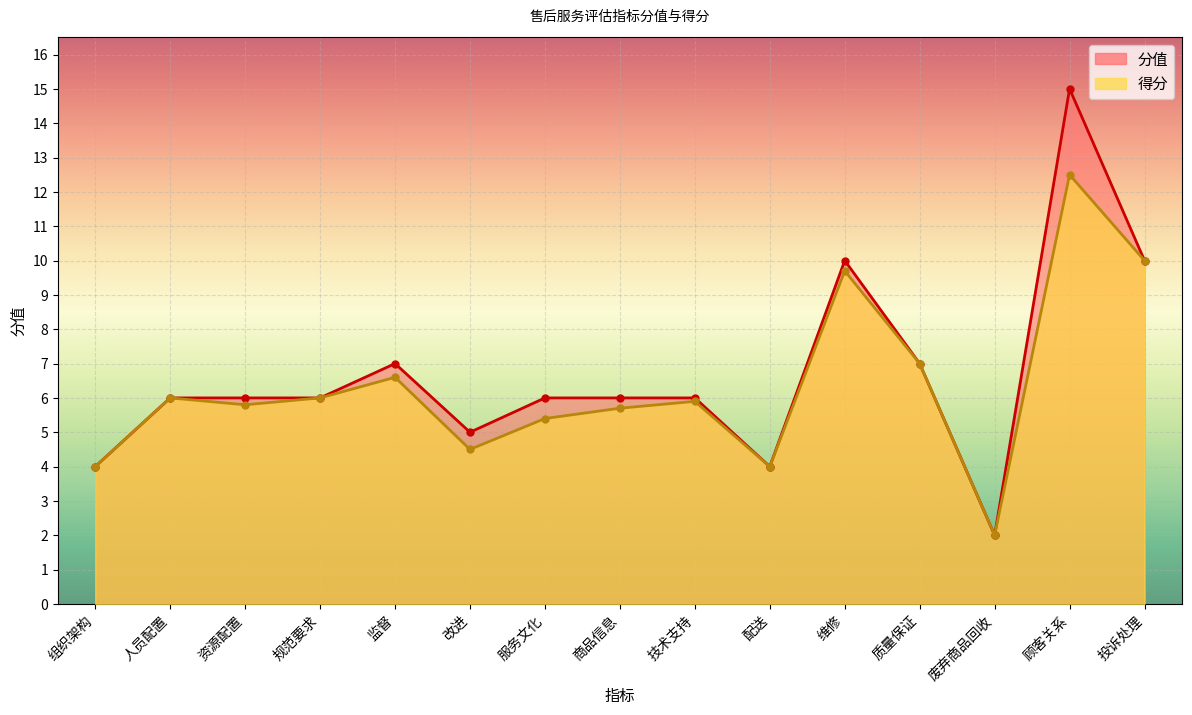

What is the value of the 得分 point at the 13th from the left?

2.0